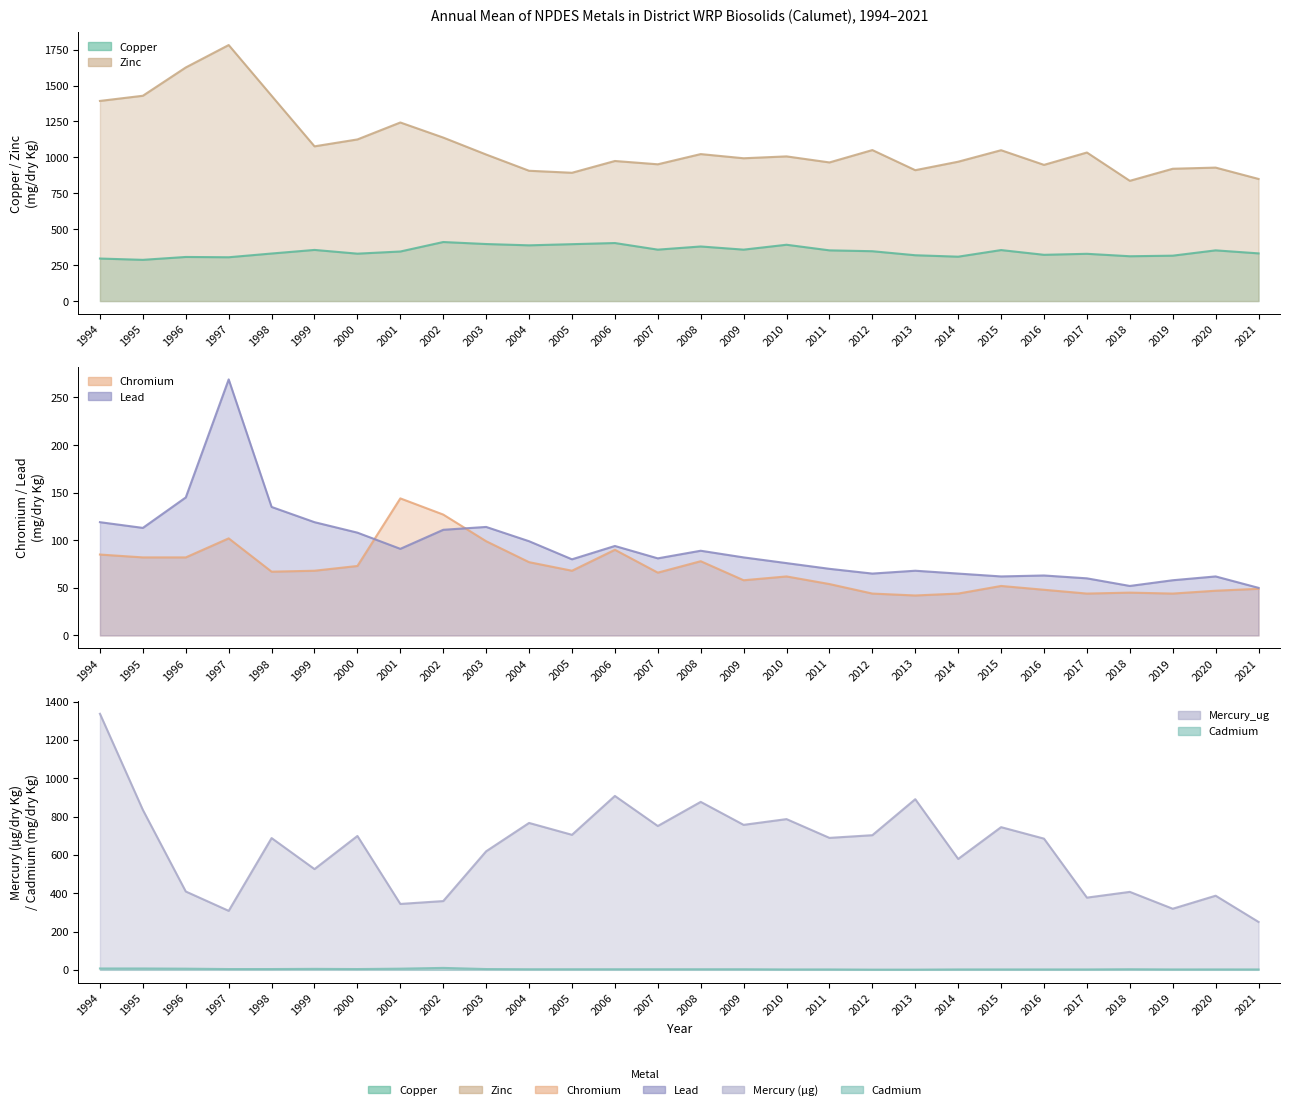

How many categories are shown in the chart?

28